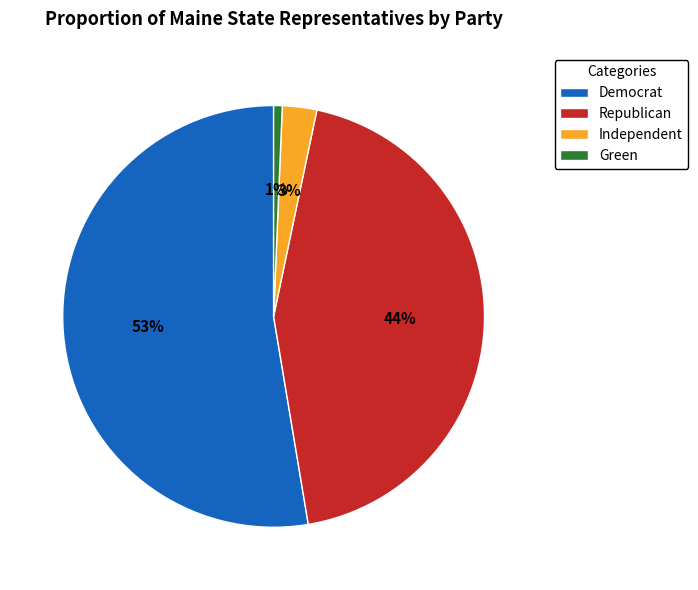

Which has a higher value, Green or Independent?

Independent